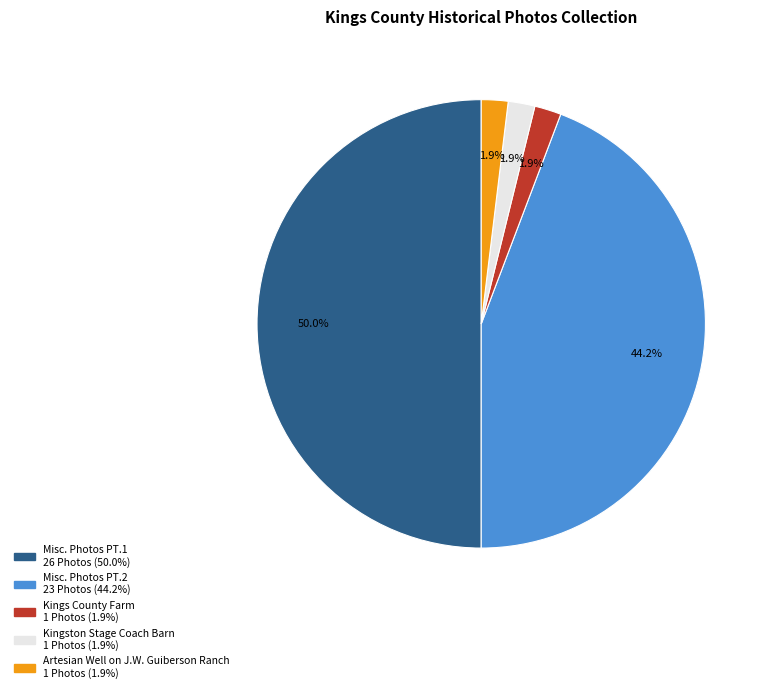

Is the sum of Misc. Photos PT.1 and Kings County Farm greater than half?

Yes